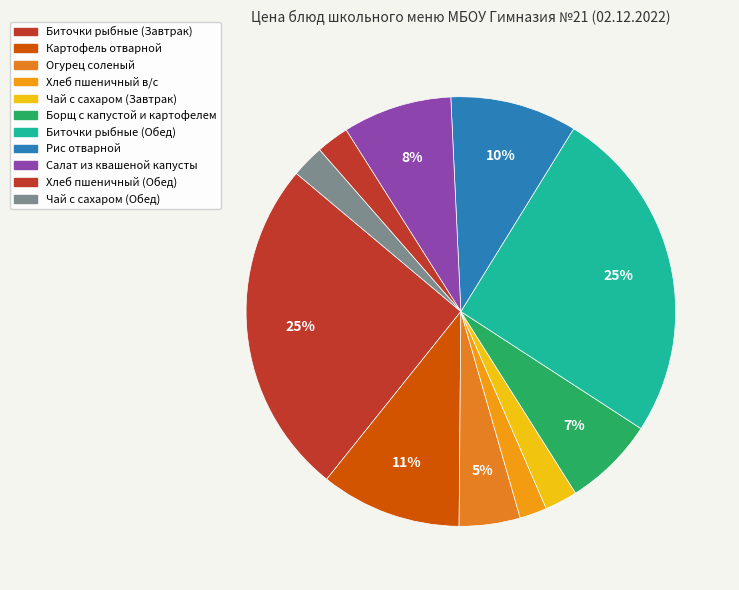

Is it true that Биточки рыбные (Завтрак) is 25% of the pie?

True